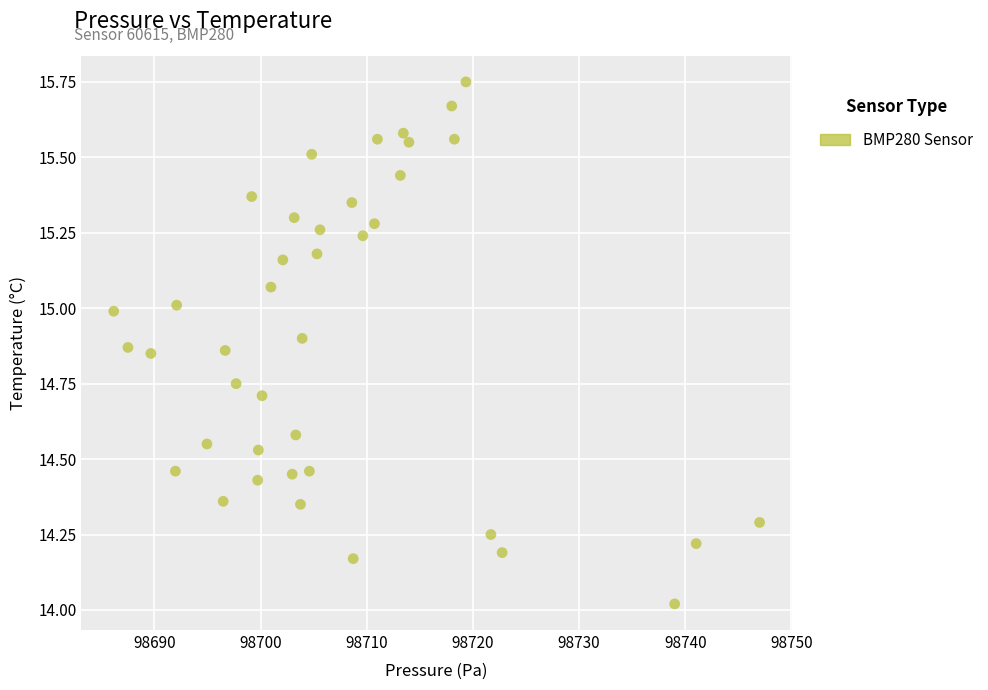

What is the range of X values (max minus min)?

60.8